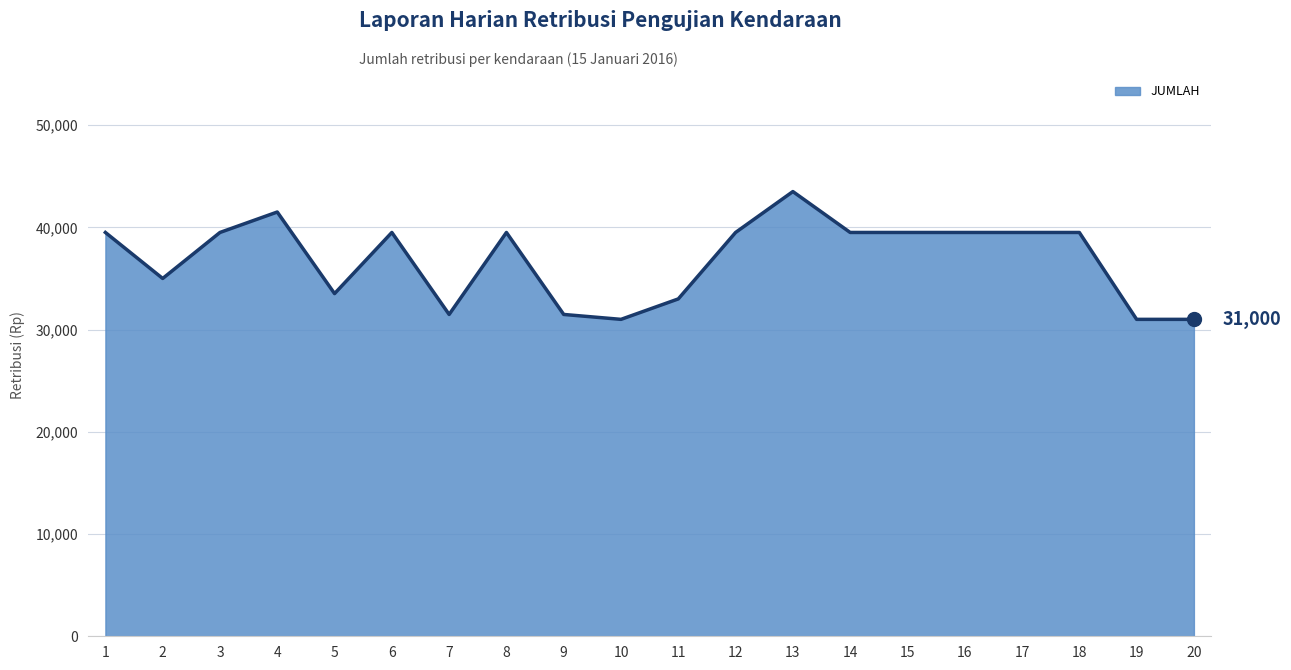

What is the change in value from 9 to 17?

+8020